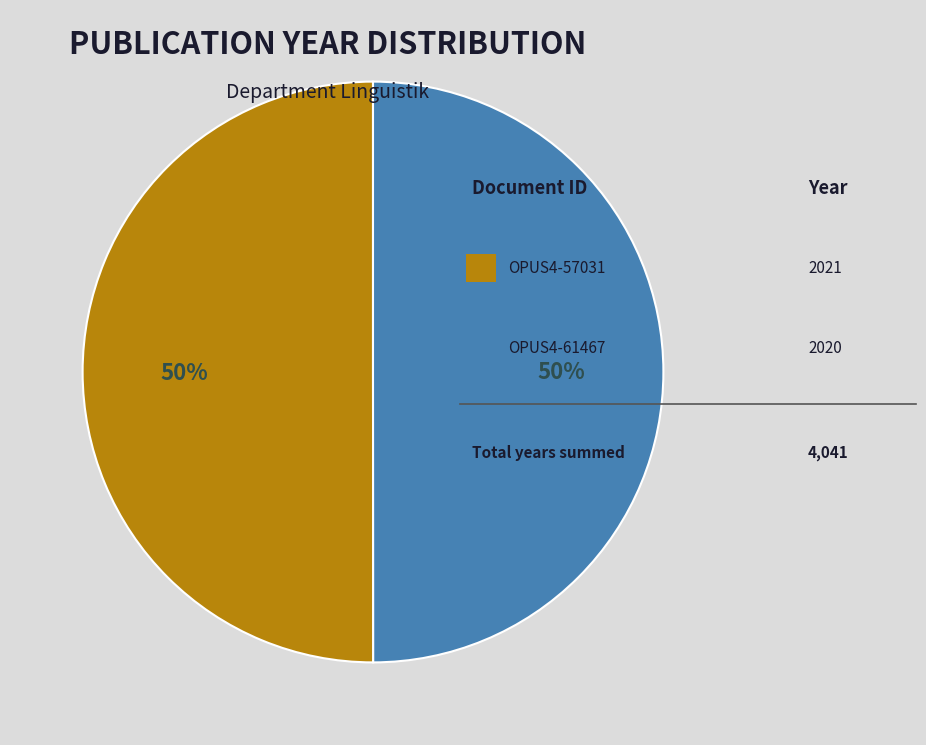

To the nearest percent, what is the average slice percentage?

50%